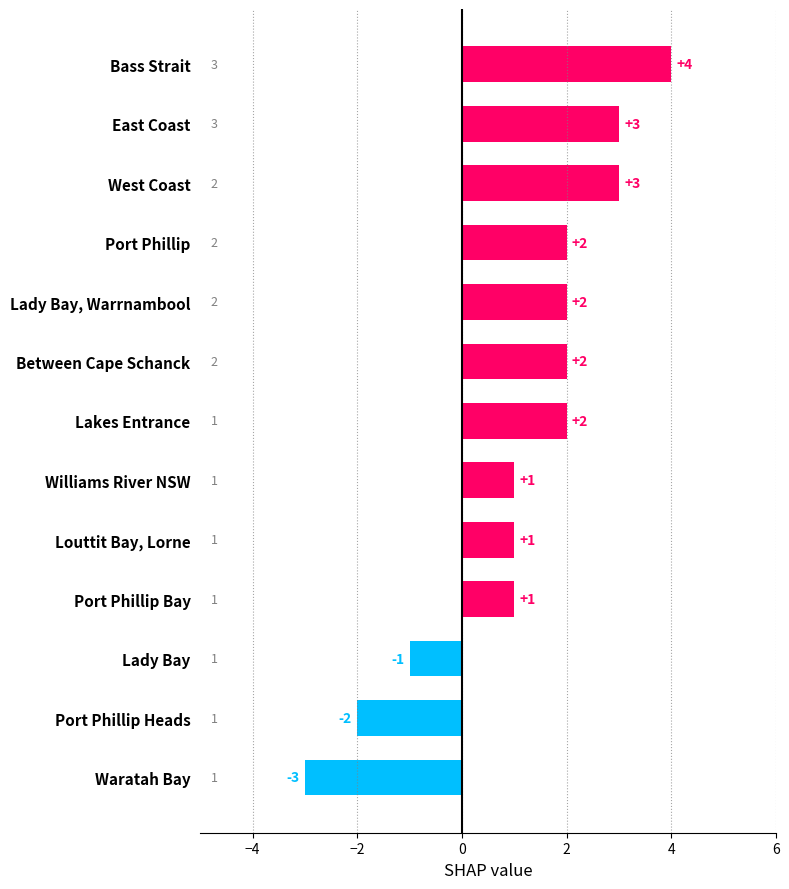

How many values are between 1 and 2?

7